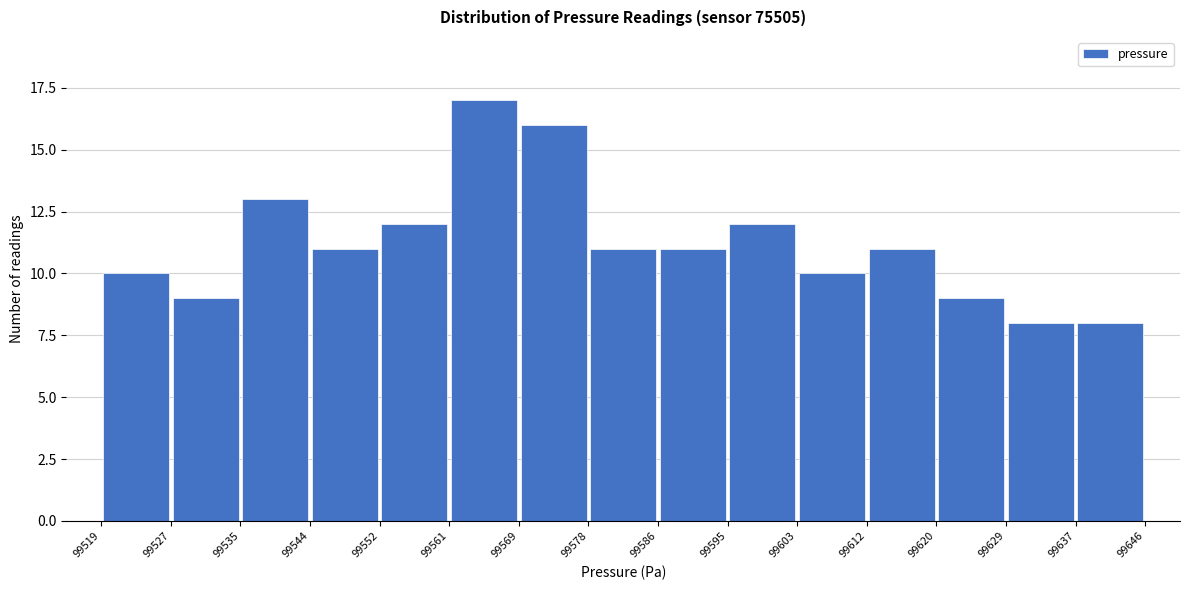

How tall is the bar that spans 99637 to 99646 on the x-axis? The values are not printed on the chart, so give them approximately, as read against the axis.

8